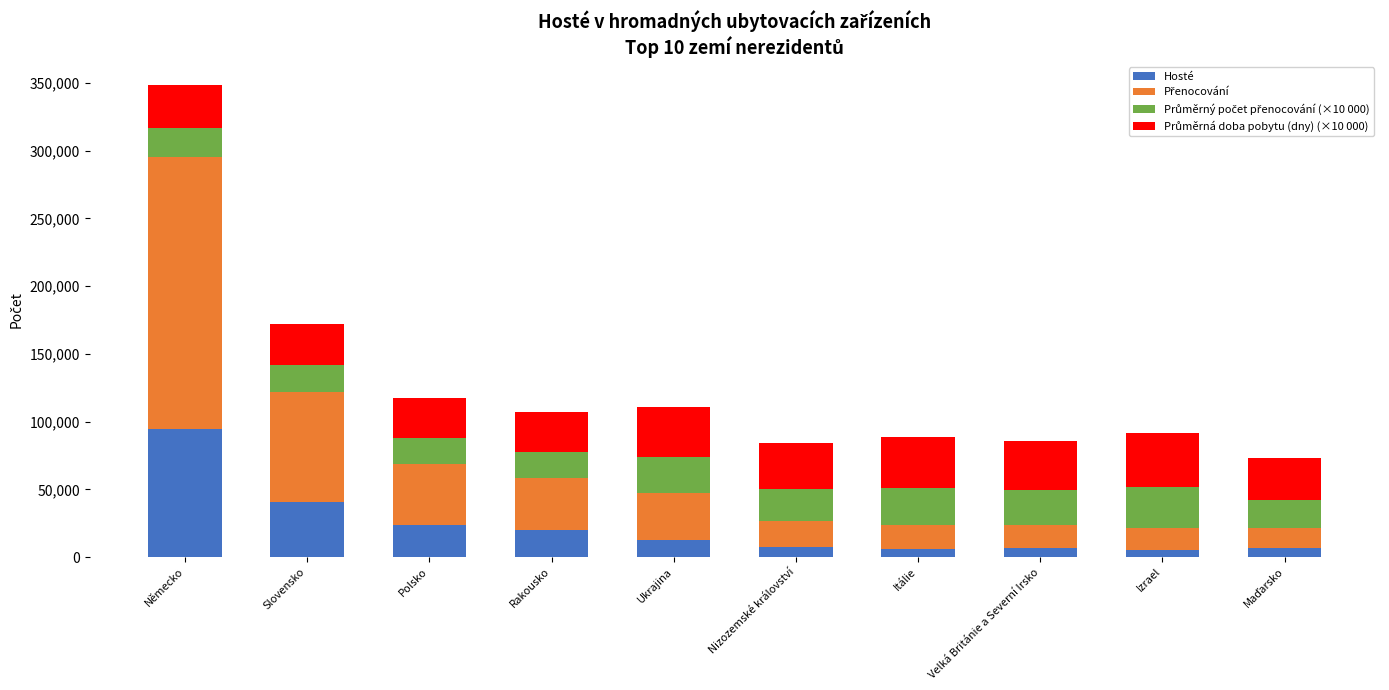

At which category is the sum across all series the highest?

Německo